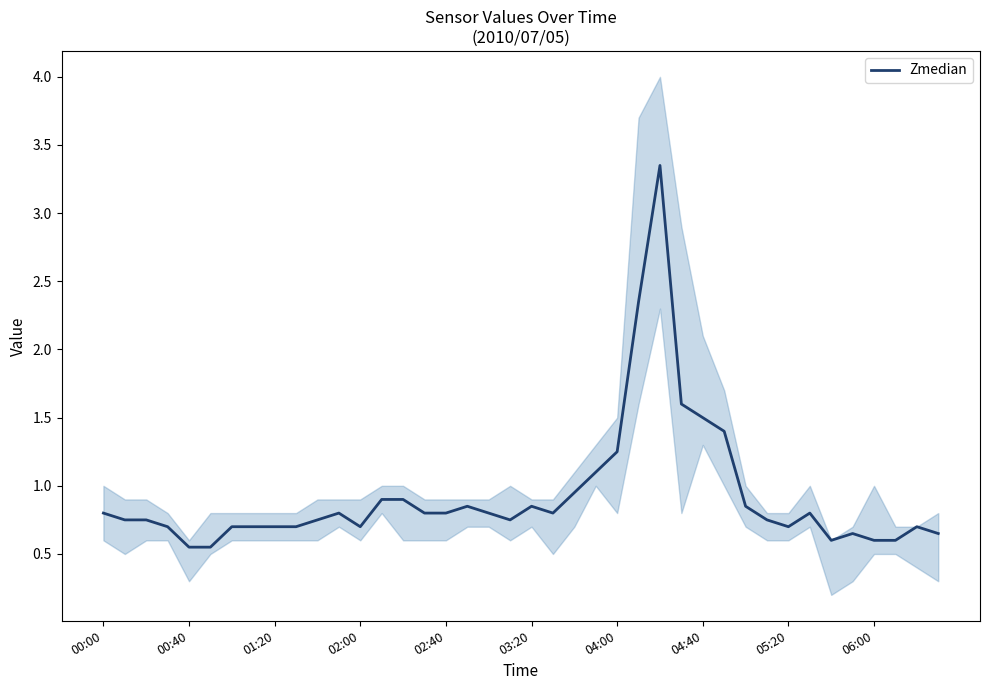

At which category does the chart reach its peak across all series?

26